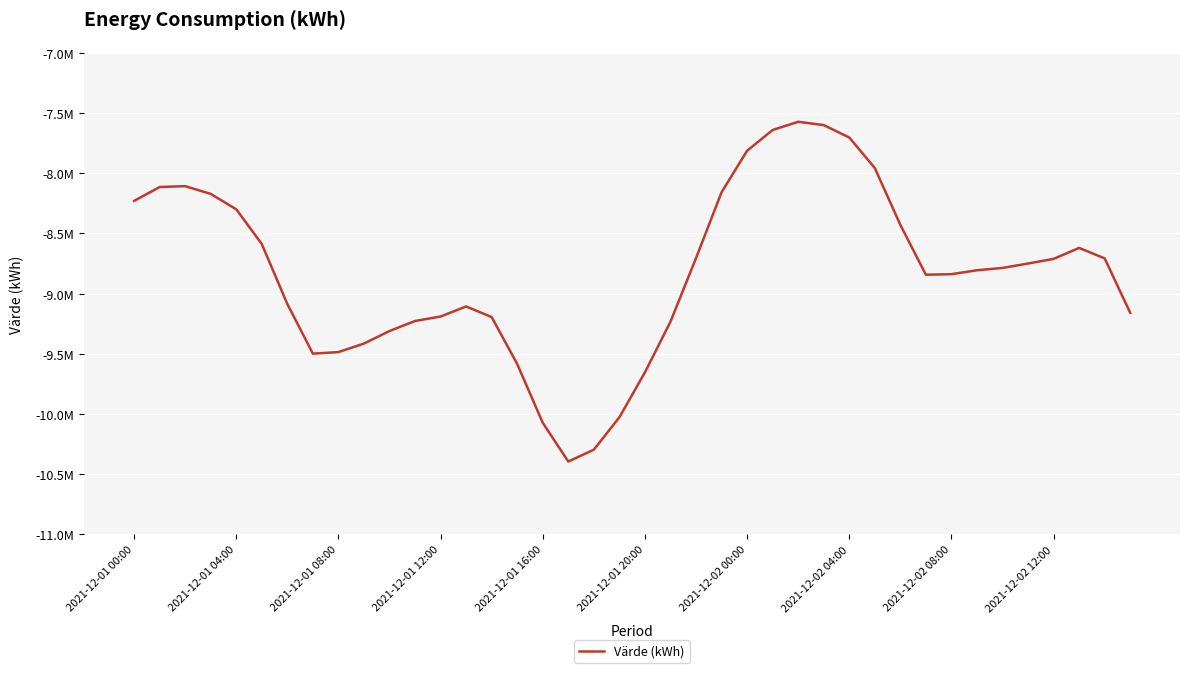

Does the chart have visible grid lines?

Yes